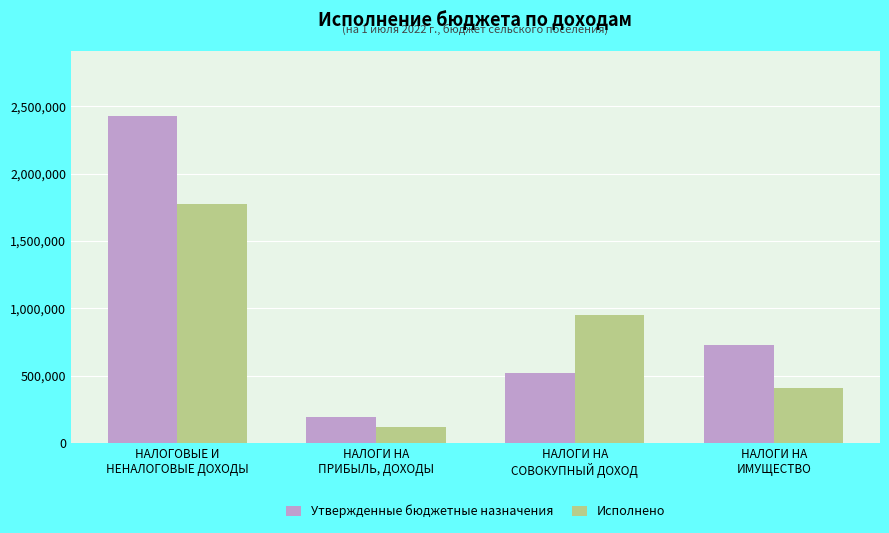

List the series in order of their peak value, lowest first.

Исполнено, Утвержденные бюджетные назначения